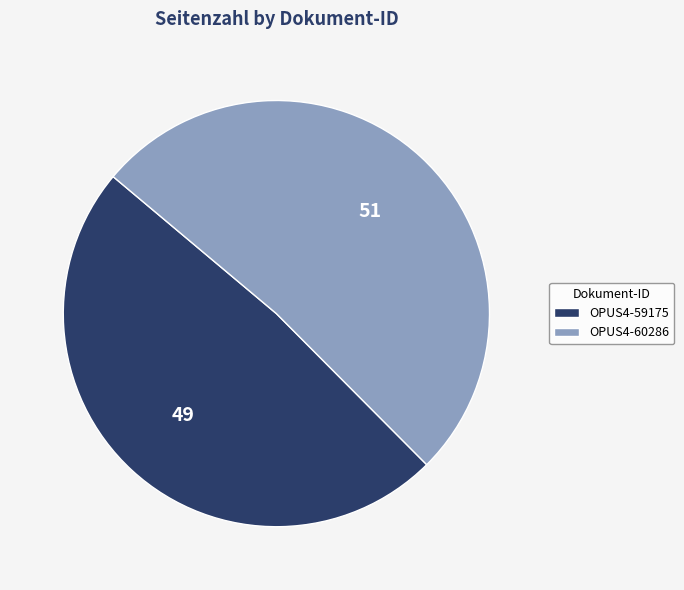

What is the largest slice in the pie chart?

OPUS4-60286